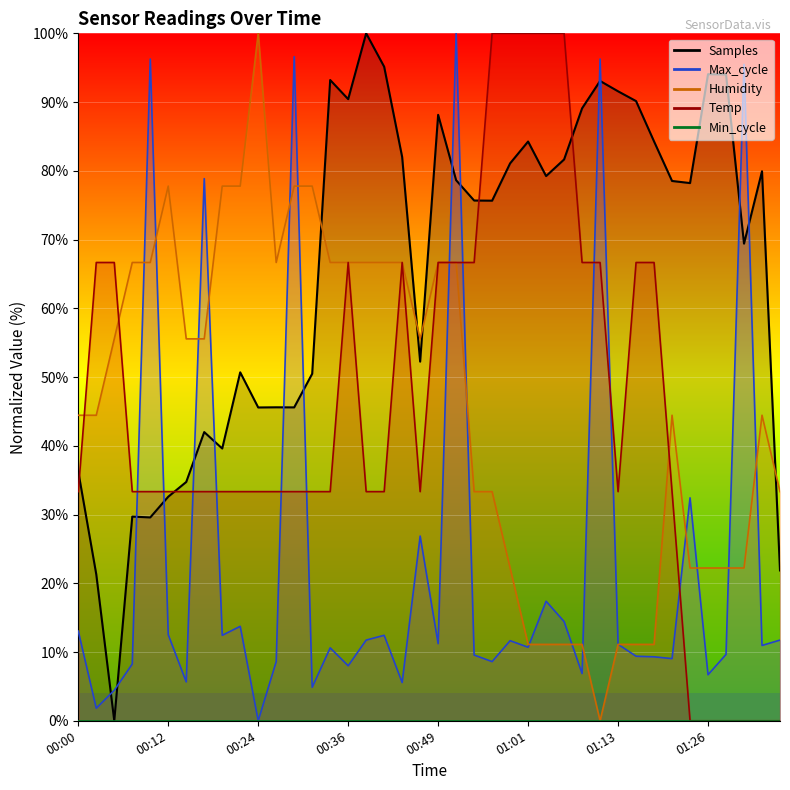

Rank the categories by Max_cycle value from highest to lowest.

00:51, 00:29, 00:09, 01:11, 01:30, 00:17, 01:23, 00:46, 01:03, 01:06, 00:22, 00:00, 00:12, 00:19, 00:41, 00:39, 01:35, 00:59, 00:49, 01:13, 01:33, 01:01, 00:34, 01:28, 00:54, 01:16, 01:18, 01:21, 00:27, 00:56, 00:07, 00:36, 01:08, 01:26, 00:14, 00:44, 00:31, 00:04, 00:02, 00:24